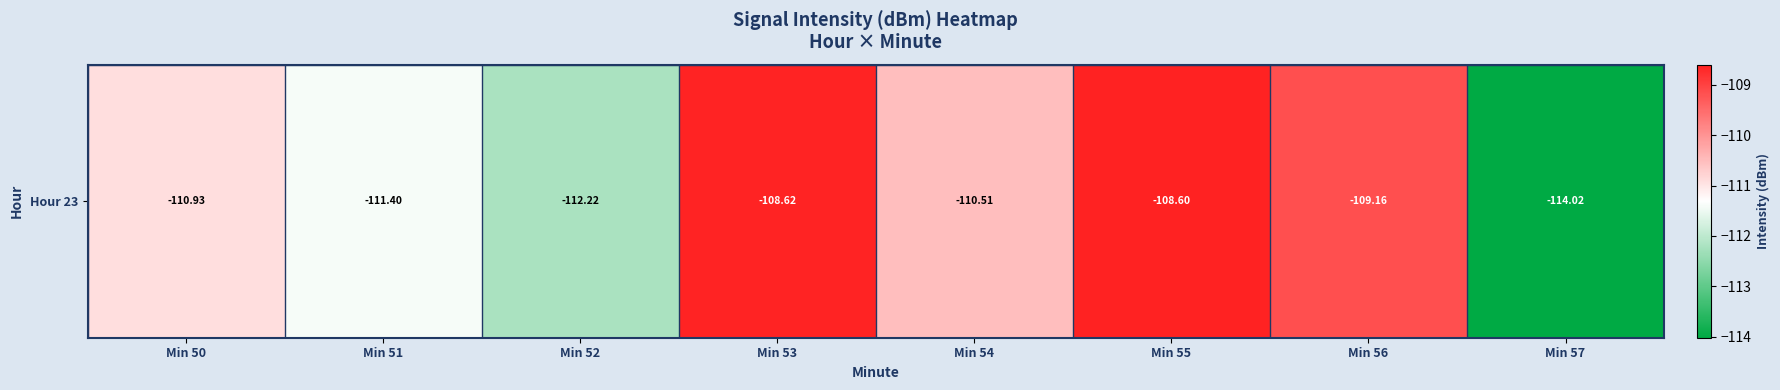

True or false: the data shows -60.4 at Min 55.

False